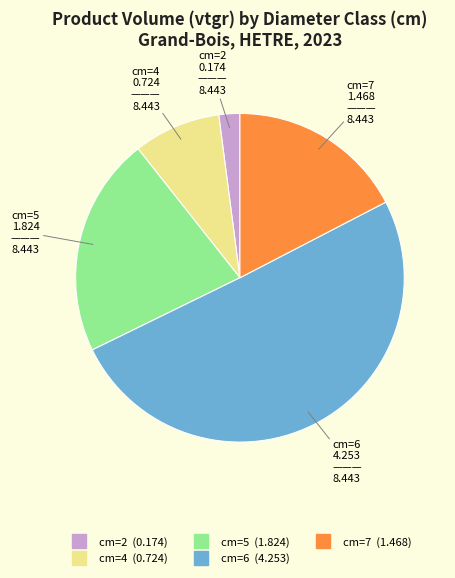

What is the smallest slice in the pie chart?

cm=2